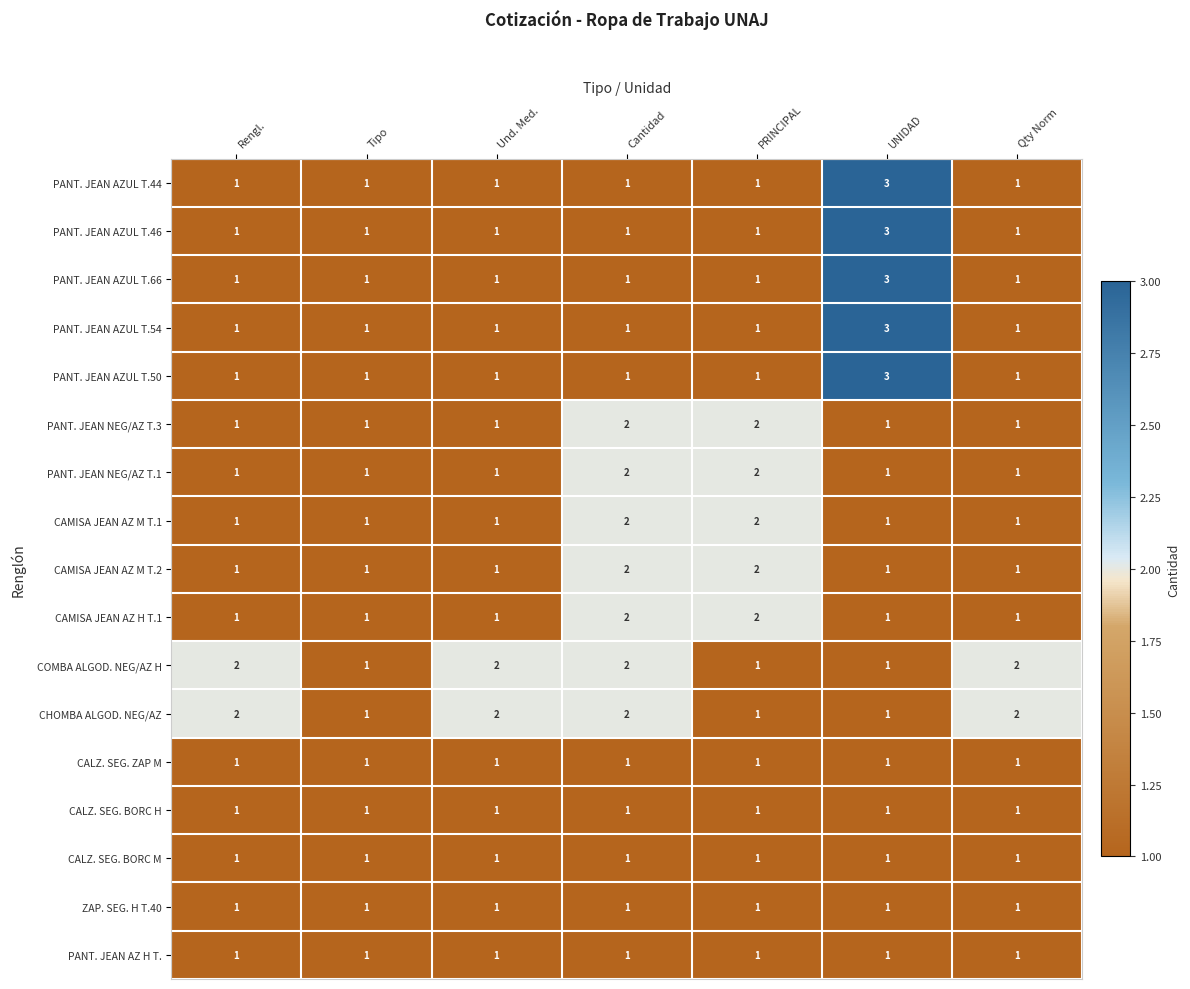

At which category is the sum across all series the highest?

UNIDAD